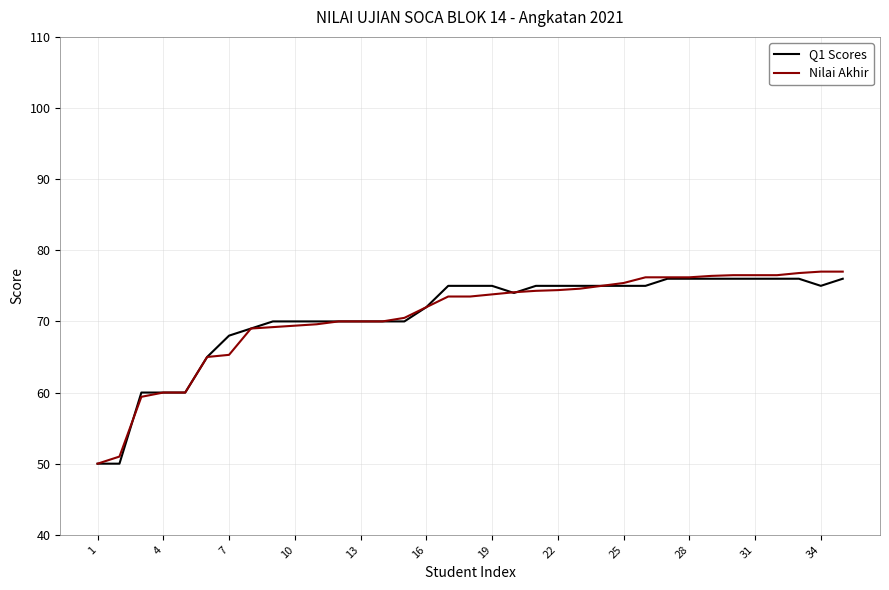

True or false: Nilai Akhir and Q1 Scores intersect in this chart.

True